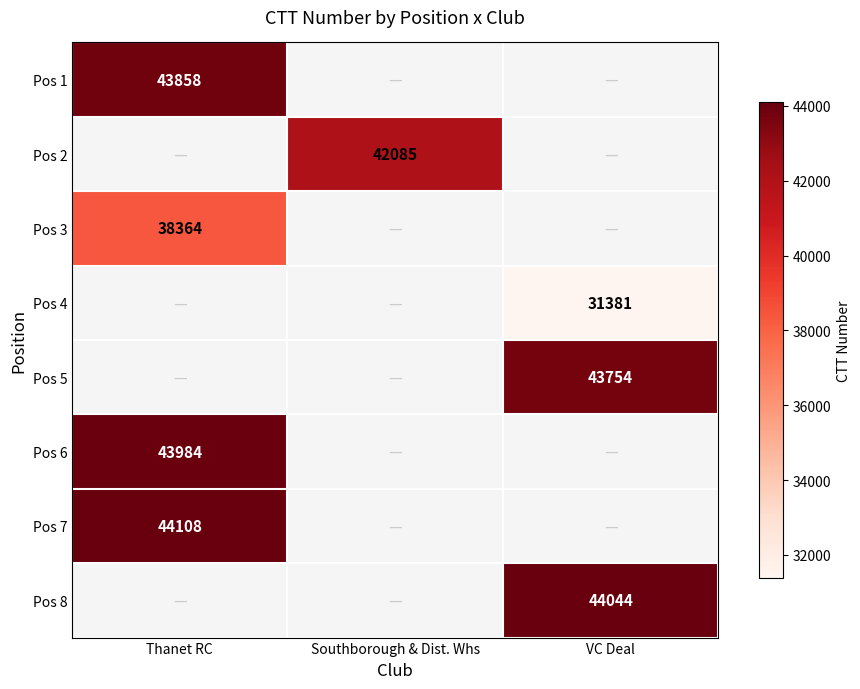

The Pos 5 series shows 9324 at VC Deal. True or false?

False